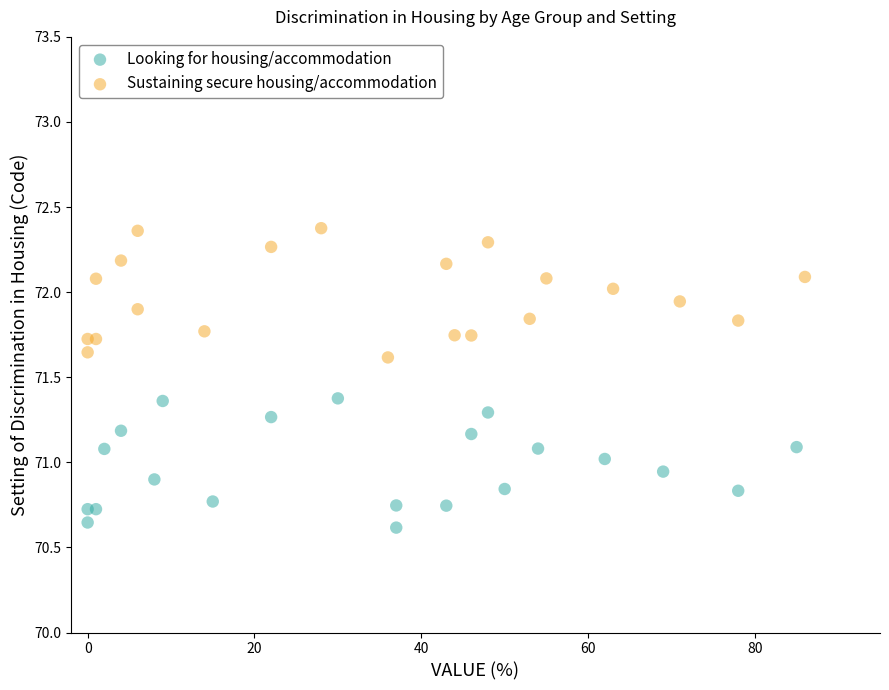

Which series reaches the minimum Y coordinate?

Looking for housing/accommodation